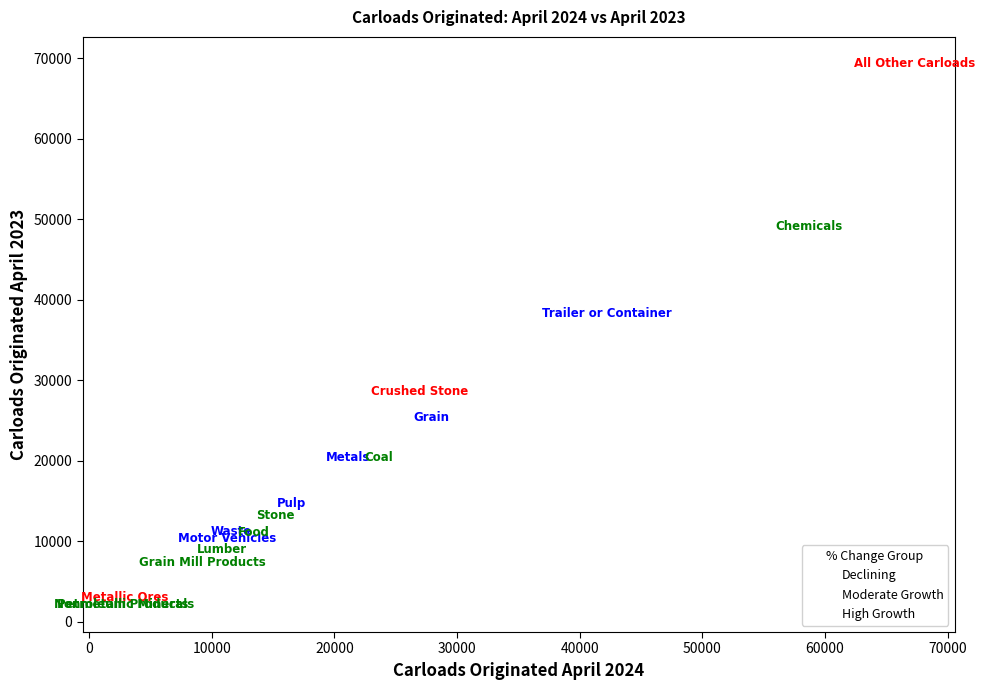

Which series contains the lowest Y value?

High Growth